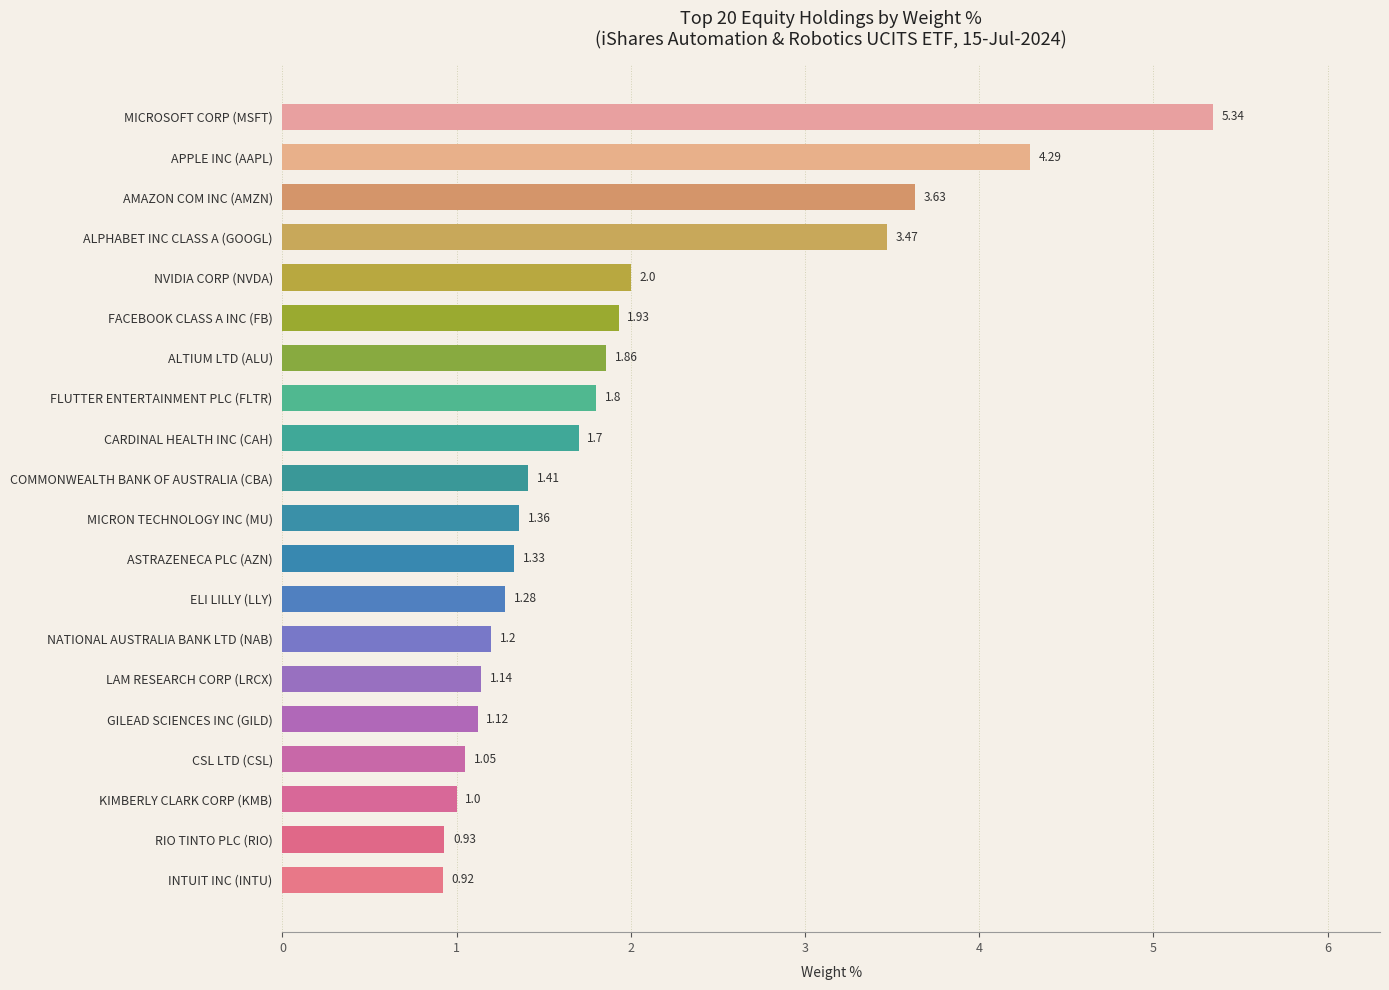

What is the change in value from FACEBOOK CLASS A INC (FB) to ALPHABET INC CLASS A (GOOGL)?

+1.5